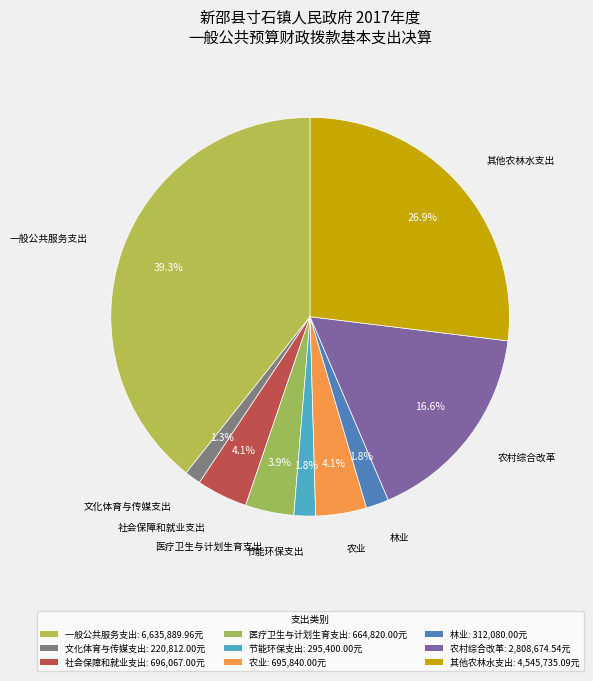

Which category has the smallest portion of the pie?

文化体育与传媒支出